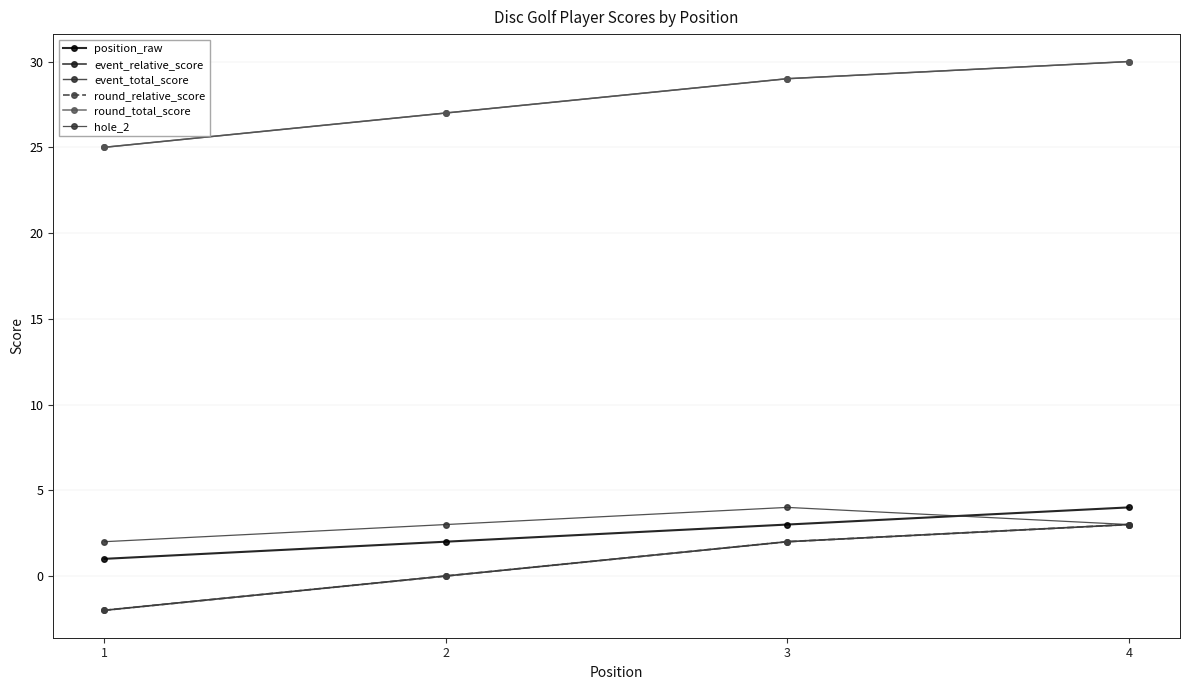

Is this an area chart (filled region under the line)?

No